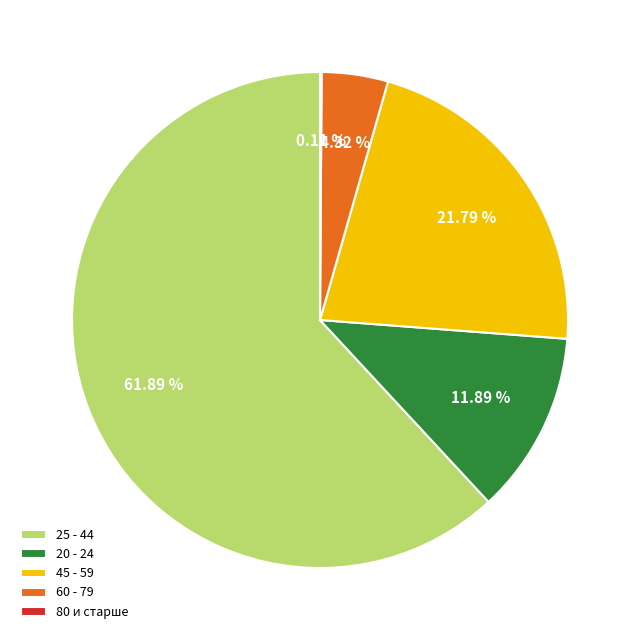

Combined, do 45 - 59 and 25 - 44 account for over 50%?

Yes